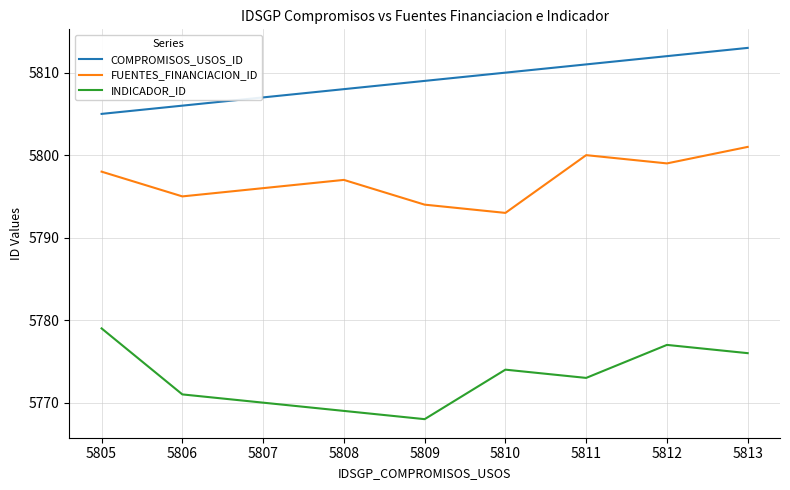

List the labels in order of INDICADOR_ID value, smallest first.

5809, 5808, 5807, 5806, 5811, 5810, 5813, 5812, 5805